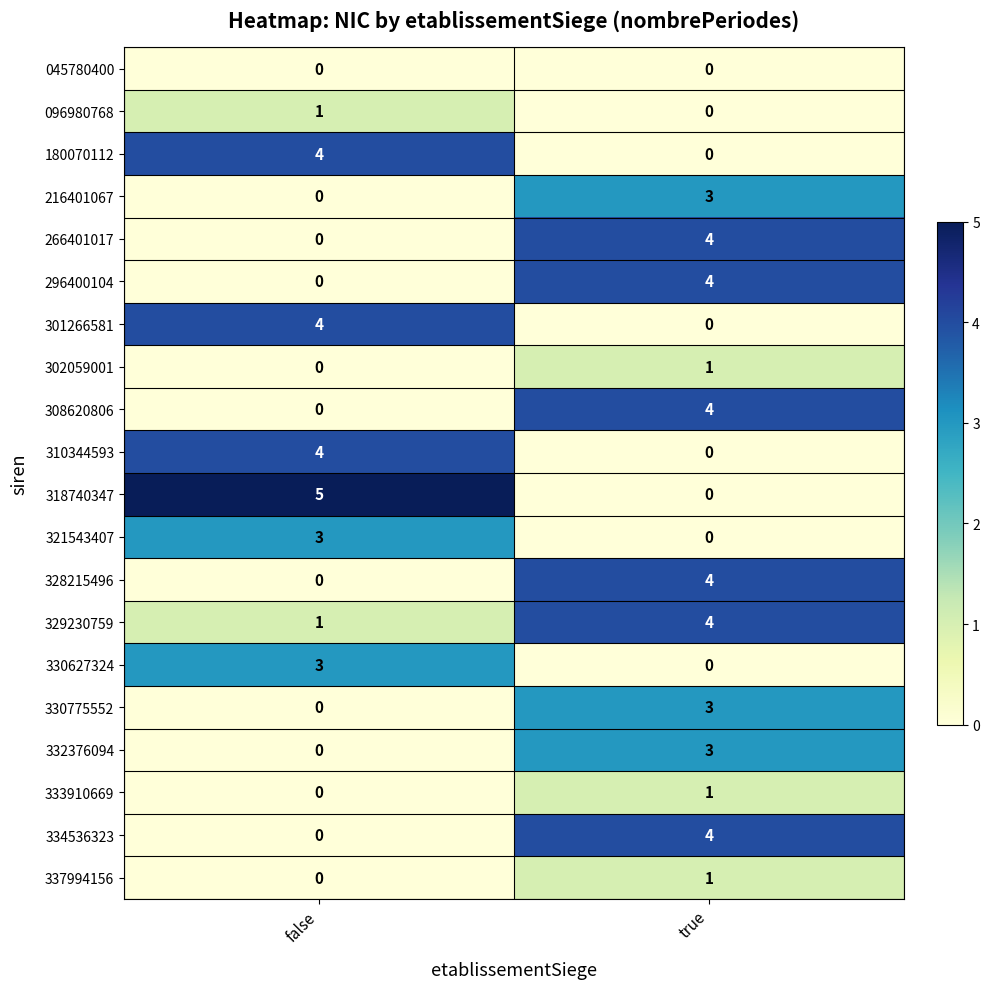

The 337994156 series shows 0 at false. True or false?

True